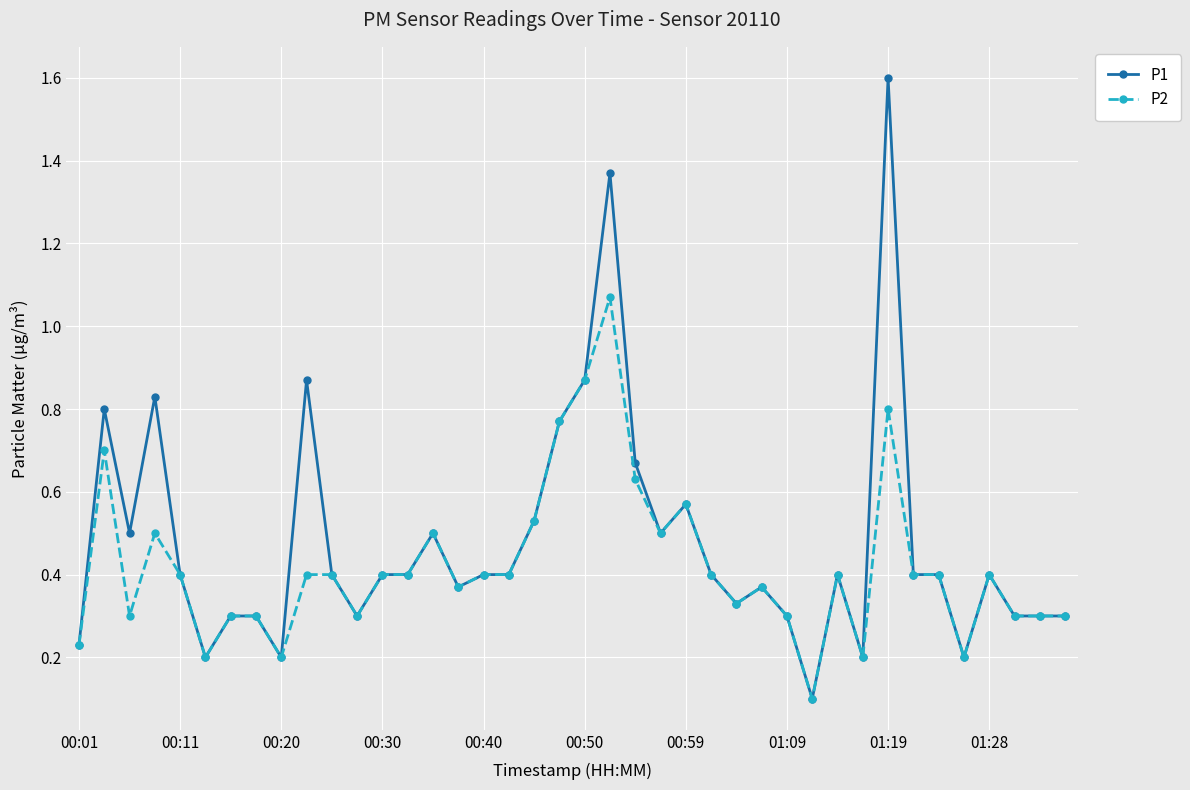

What is the maximum value shown in the chart?

1.6